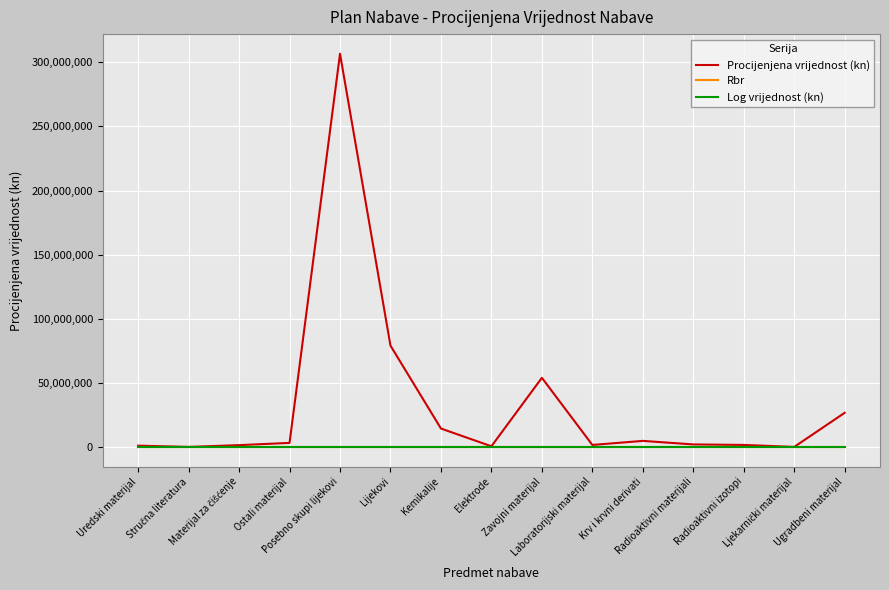

At how many categories does at least one series exceed 273646095?

1